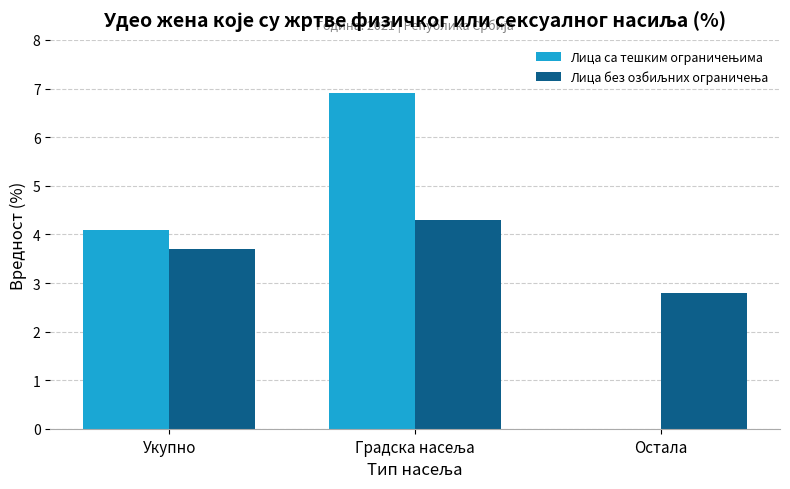

What is the total value across all series at Остала?

2.8